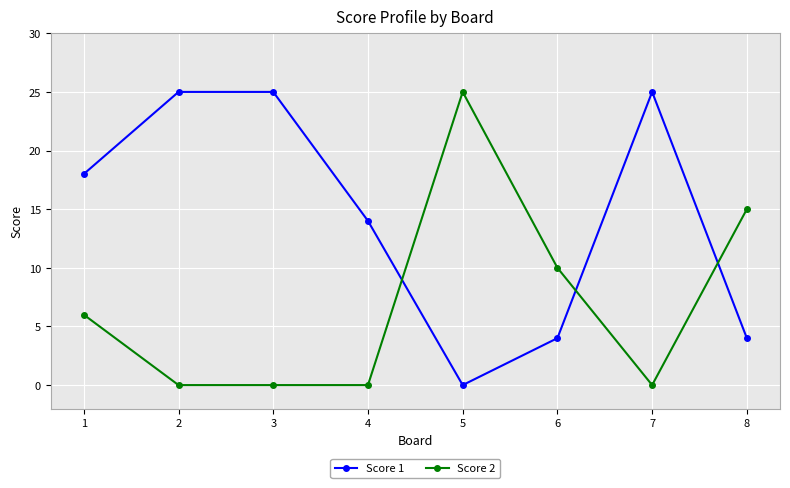

At which label does Score 2 reach its peak?

5